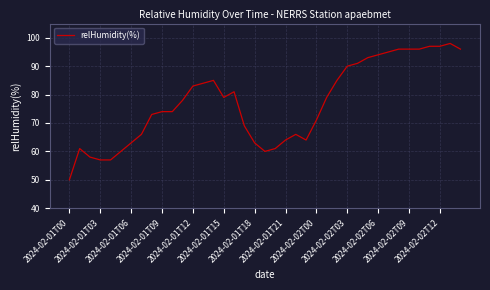

What is the greatest value displayed?

98